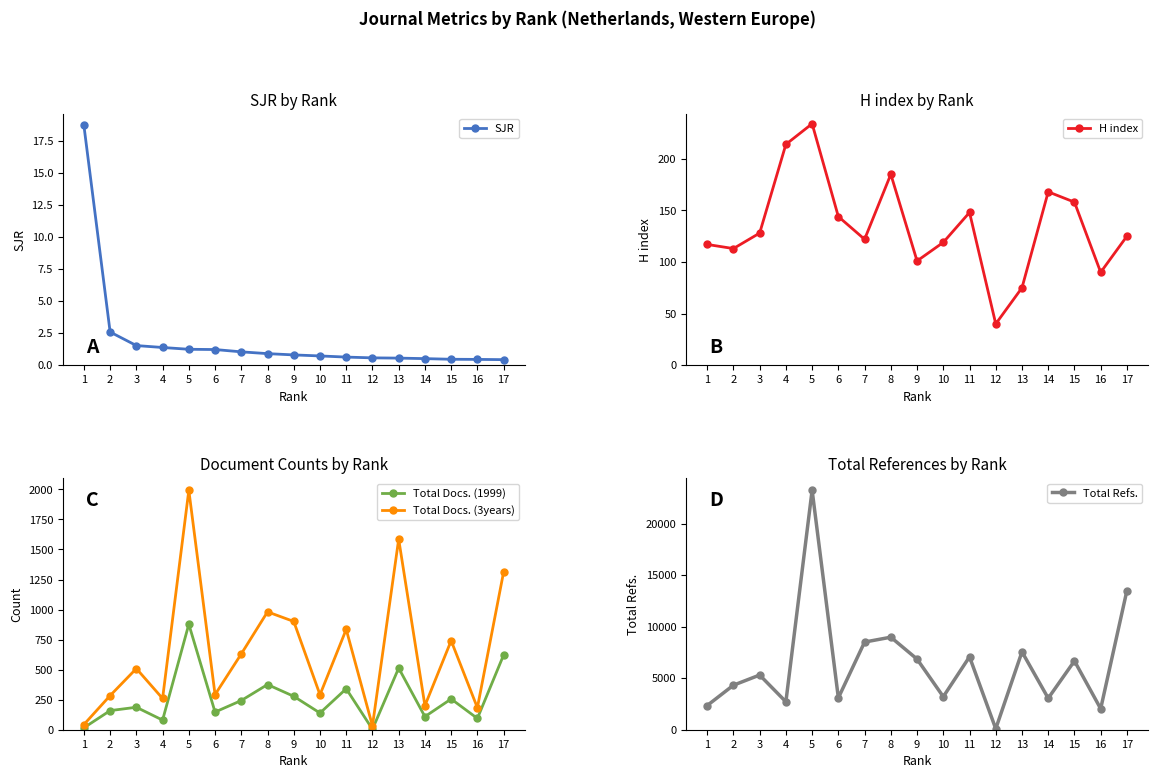

What is the spread (max minus min) of values at 3?

5304.5